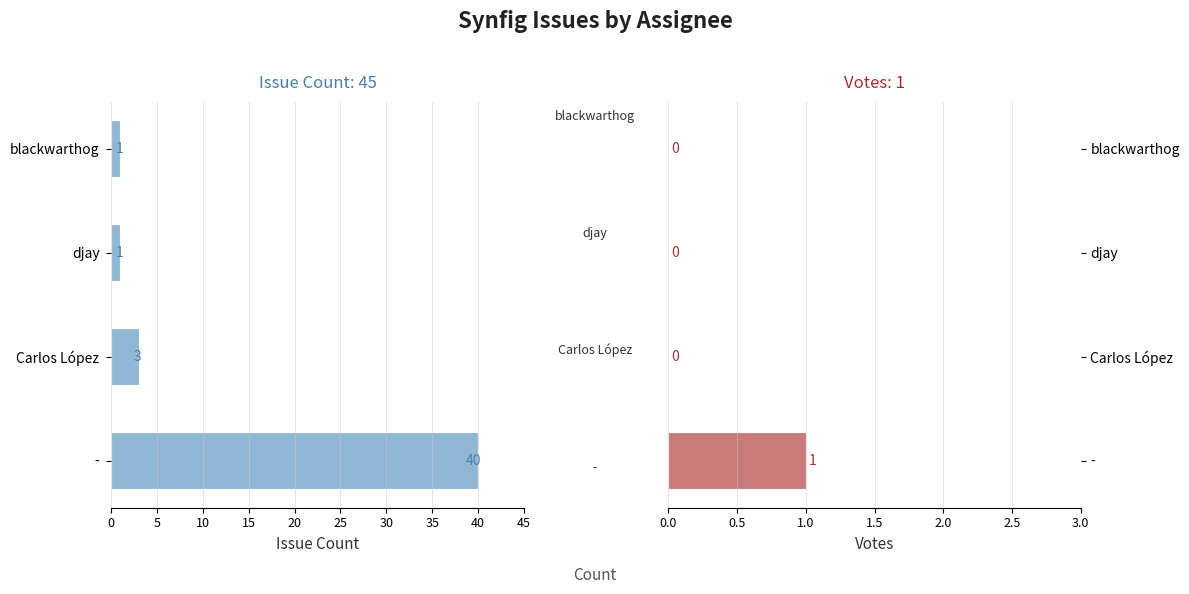

Which series changed the most between - and blackwarthog?

Issue Count